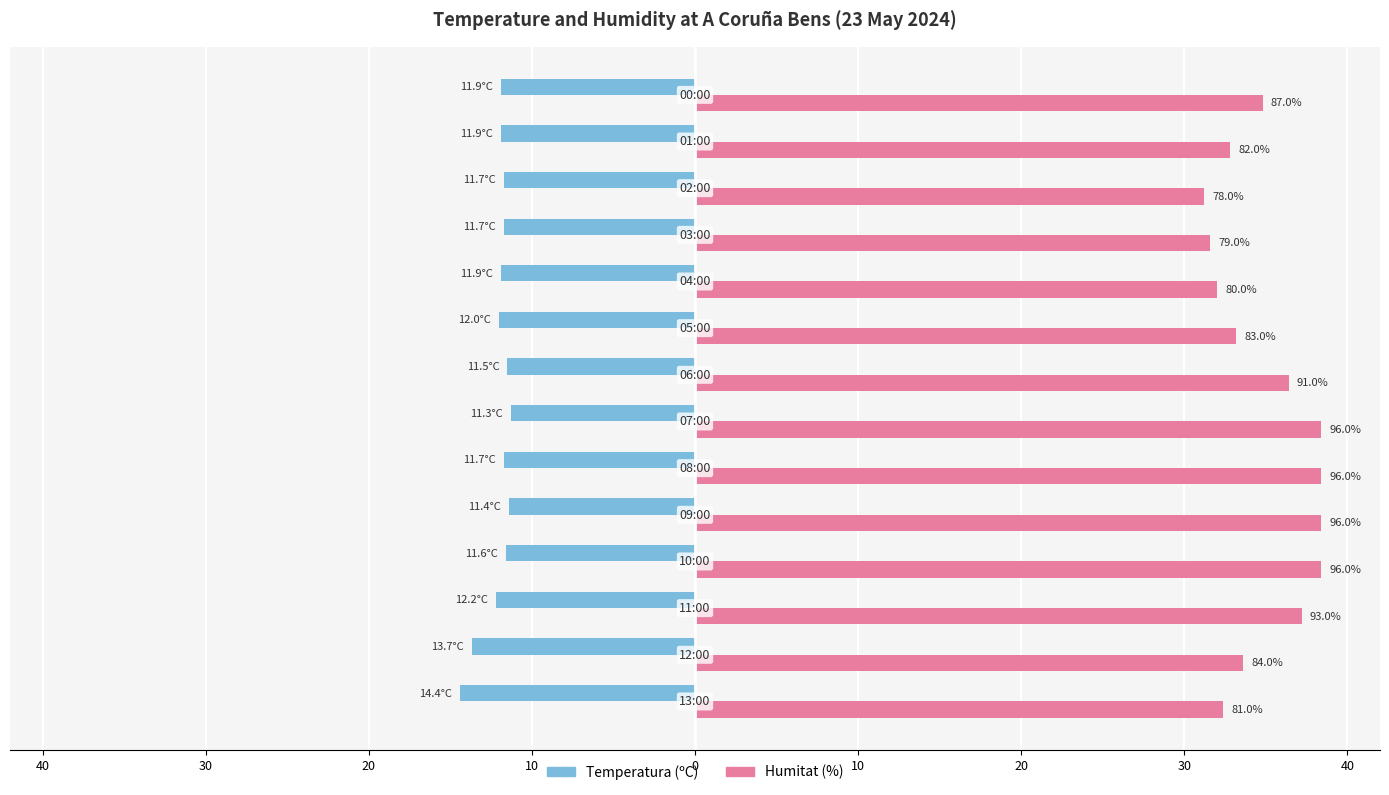

Which label corresponds to the largest value in the chart?

10